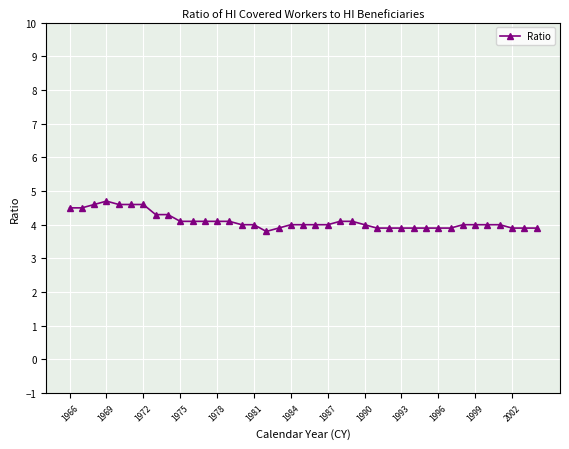

What is the value of the 30th point from the left?

3.9